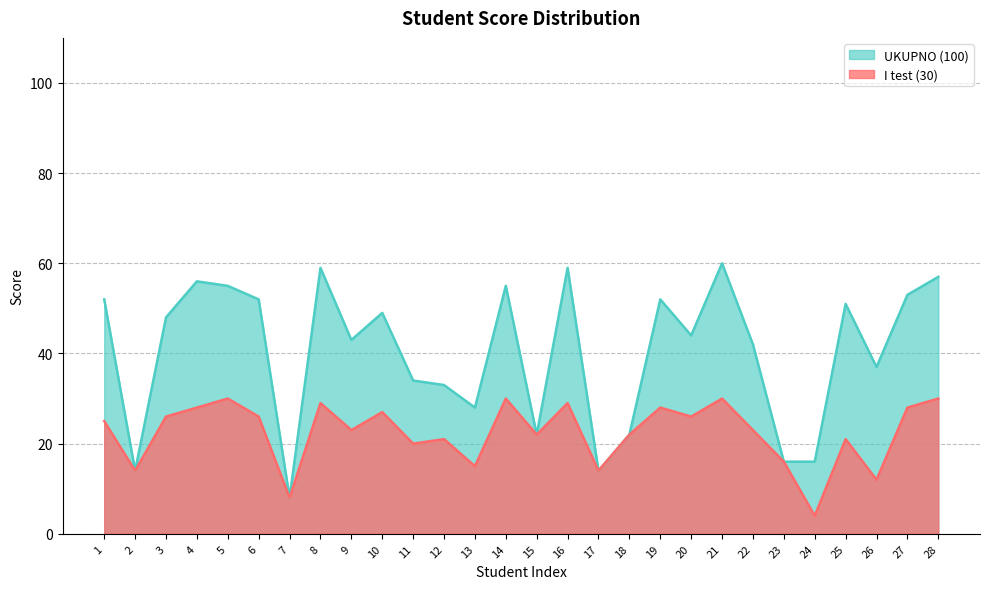

What are all the series names shown in the legend?

UKUPNO (100), I test (30)